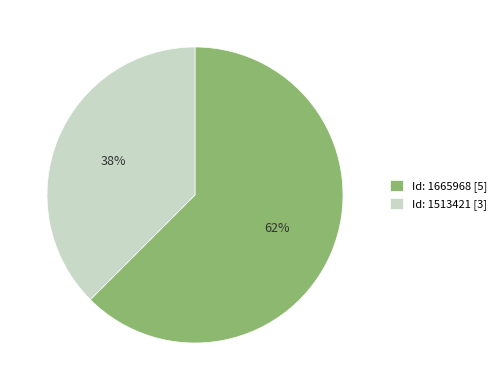

Which category has the smallest portion of the pie?

Id: 1513421 [3]